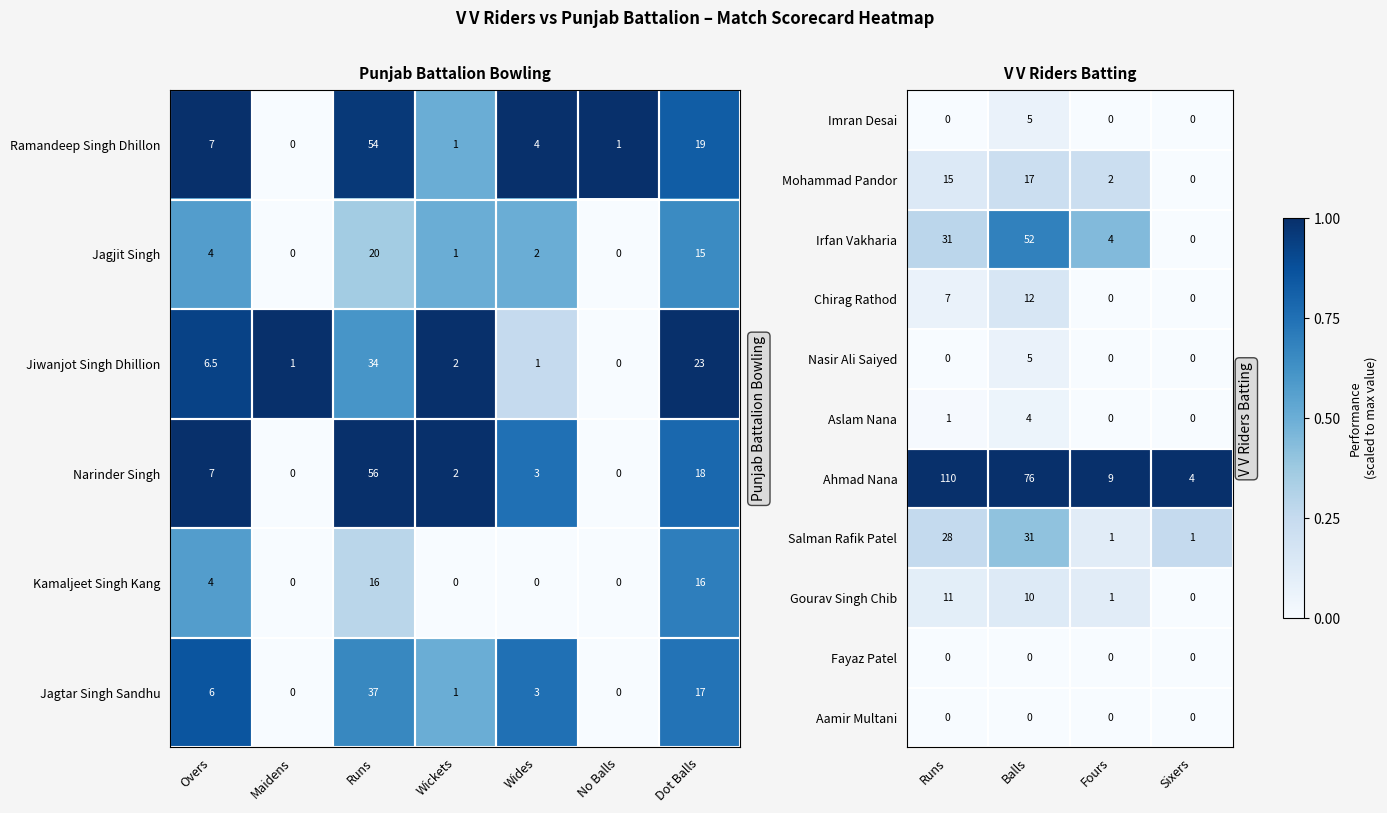

At which label is Irfan Vakharia closest to 26?

Runs